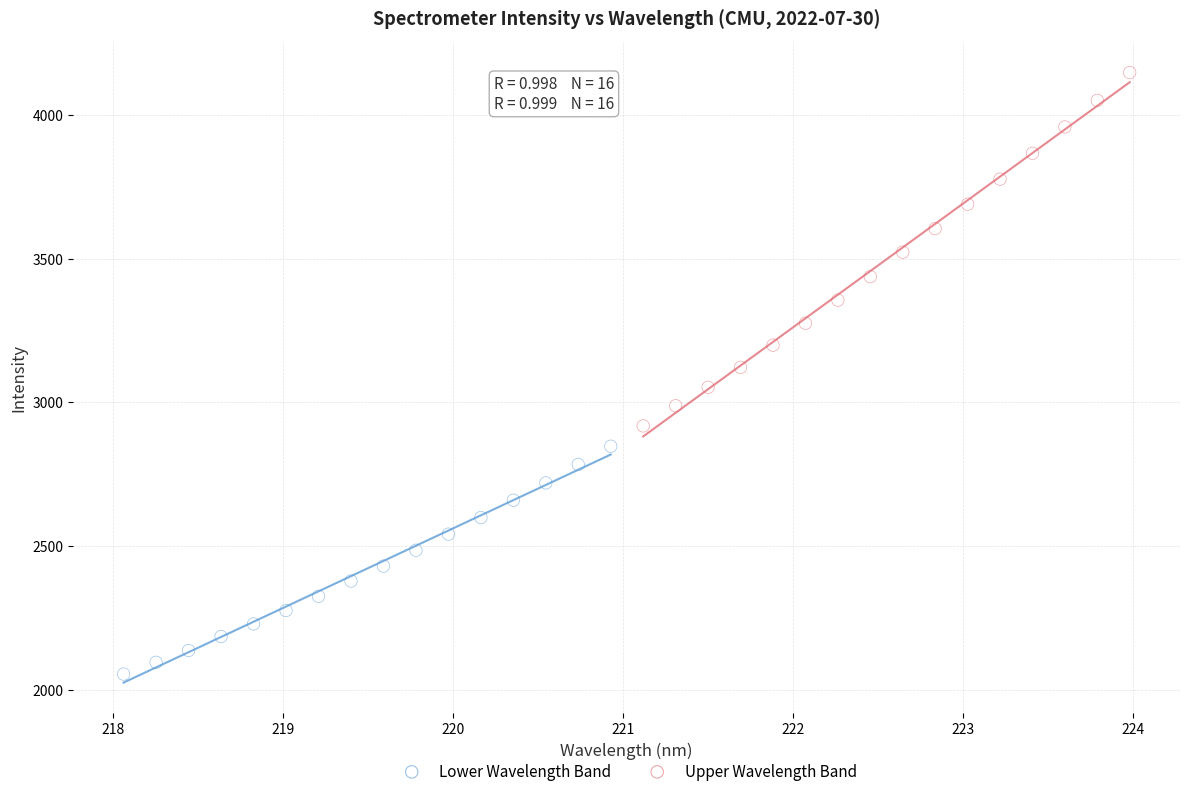

Which series contains the lowest Y value?

Lower Wavelength Band